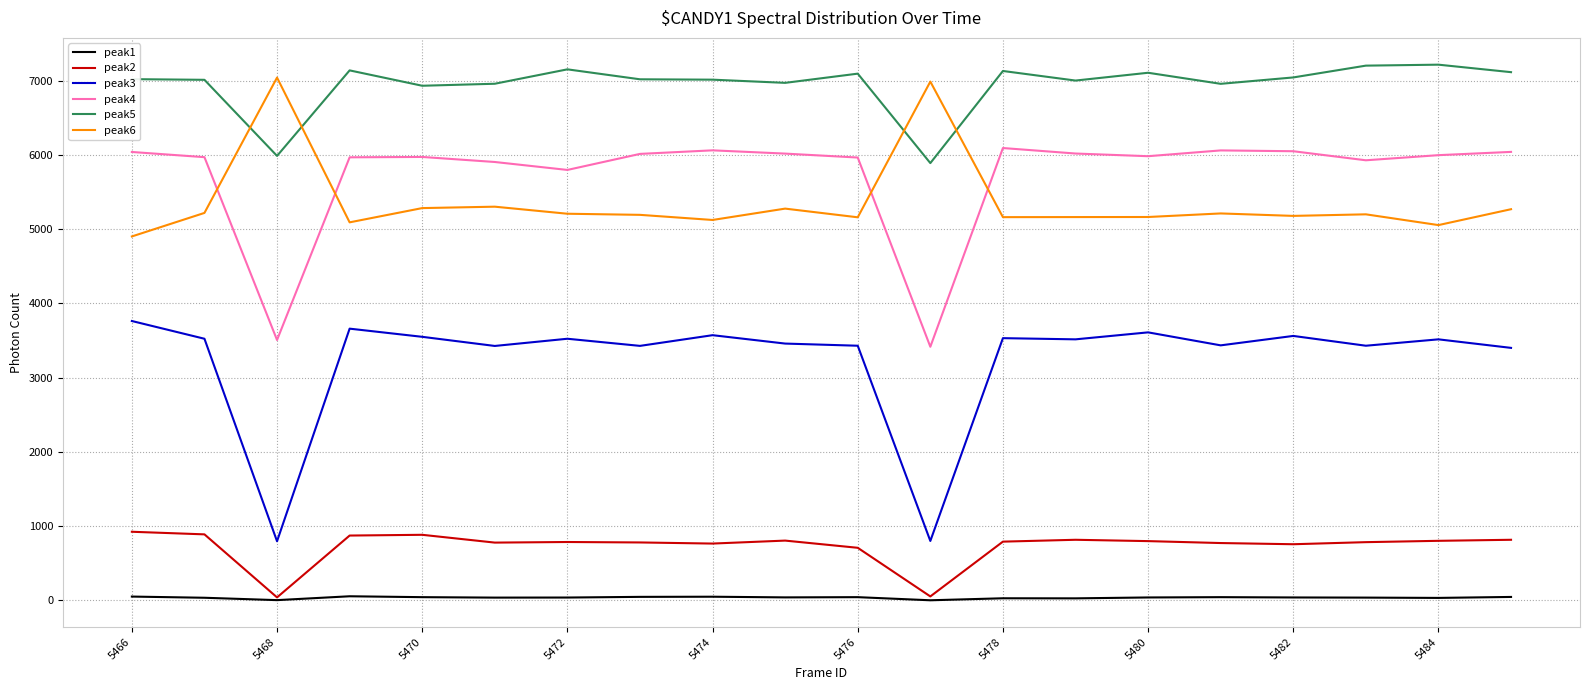

Which series has the largest total across all categories?

peak5